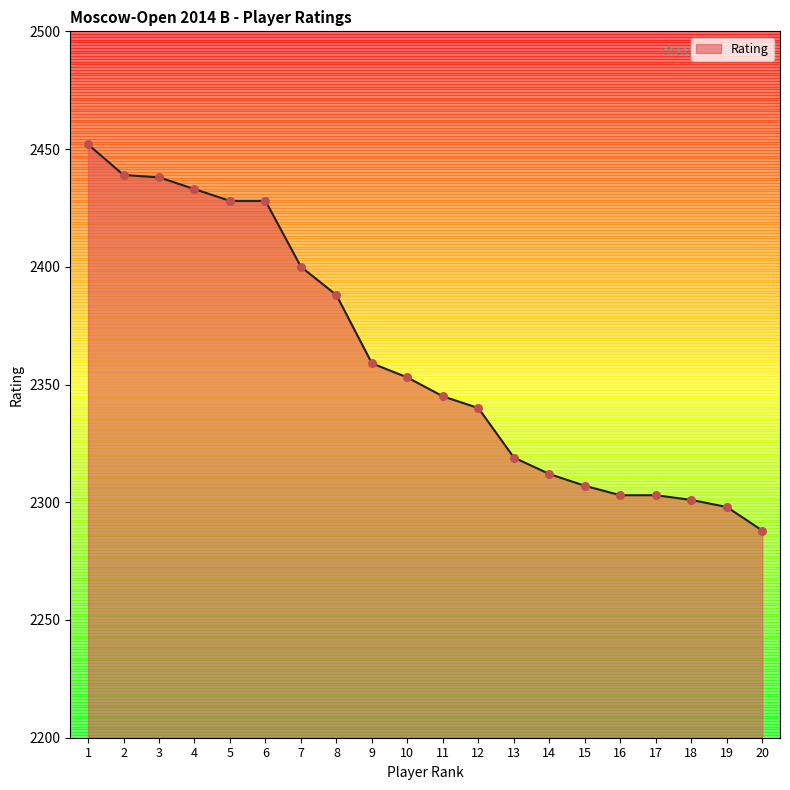

Which has a higher value, 10 or 13?

10